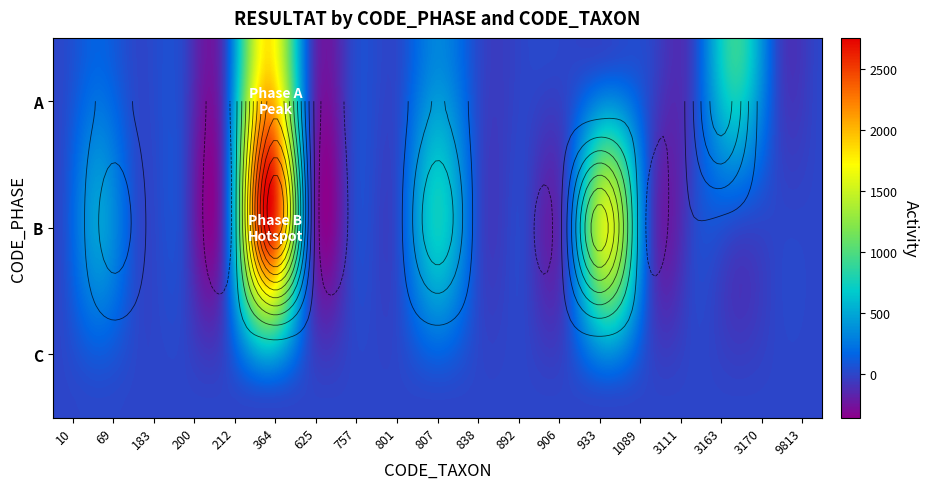

What is the total value across all series at 69?

622